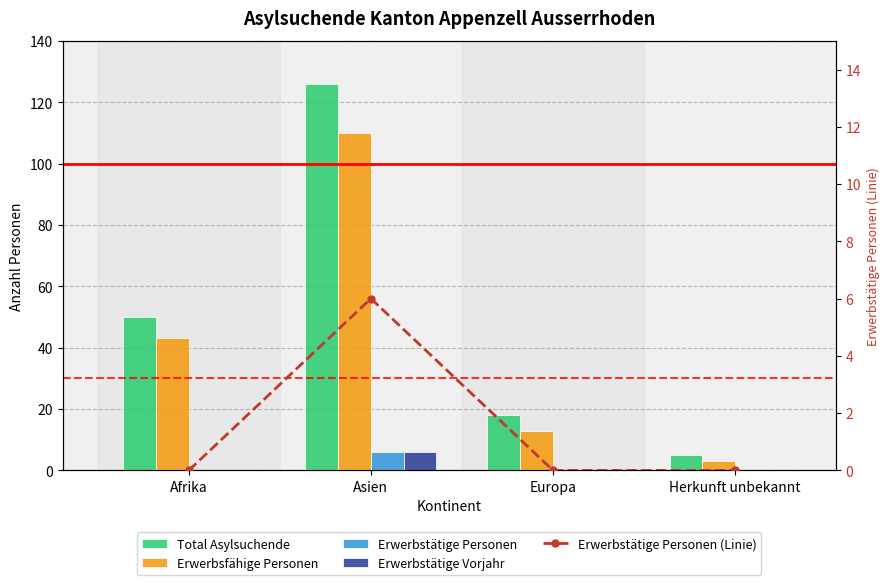

What is the sum of all Erwerbstätige Vorjahr values?

6